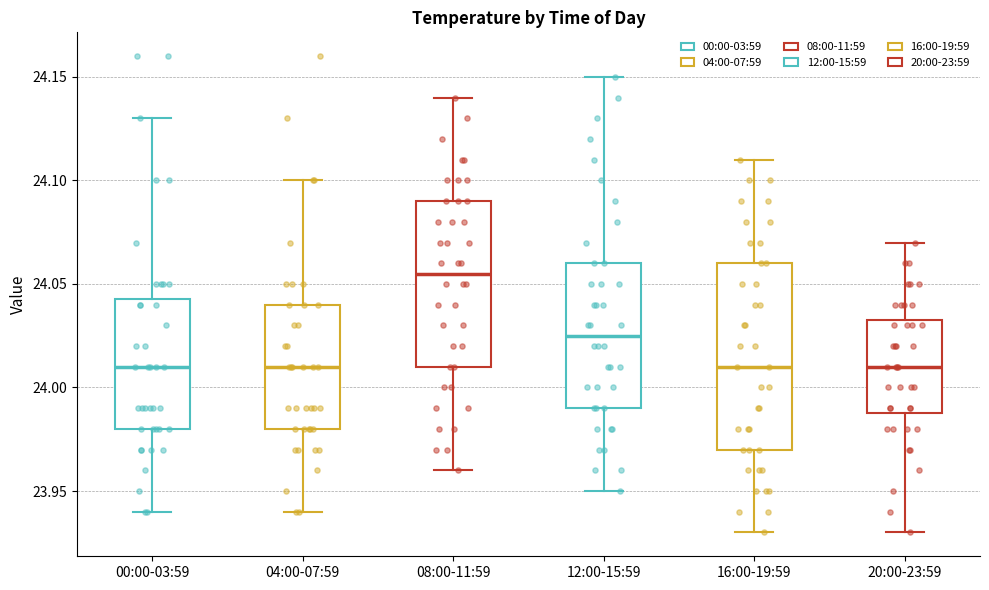

Reading left to right, read every box against the y-axis: the position of its median line, the range the box covers, and the ends of its whiskers. The values are not printed on the chart, so give them approximately, as read against the axis.

00:00-03:59: median 24.010, box 23.980 to 24.045, whiskers 23.940 to 24.130
04:00-07:59: median 24.010, box 23.980 to 24.040, whiskers 23.940 to 24.100
08:00-11:59: median 24.055, box 24.010 to 24.090, whiskers 23.960 to 24.140
12:00-15:59: median 24.025, box 23.990 to 24.060, whiskers 23.950 to 24.150
16:00-19:59: median 24.010, box 23.970 to 24.060, whiskers 23.930 to 24.110
20:00-23:59: median 24.010, box 23.990 to 24.035, whiskers 23.930 to 24.070